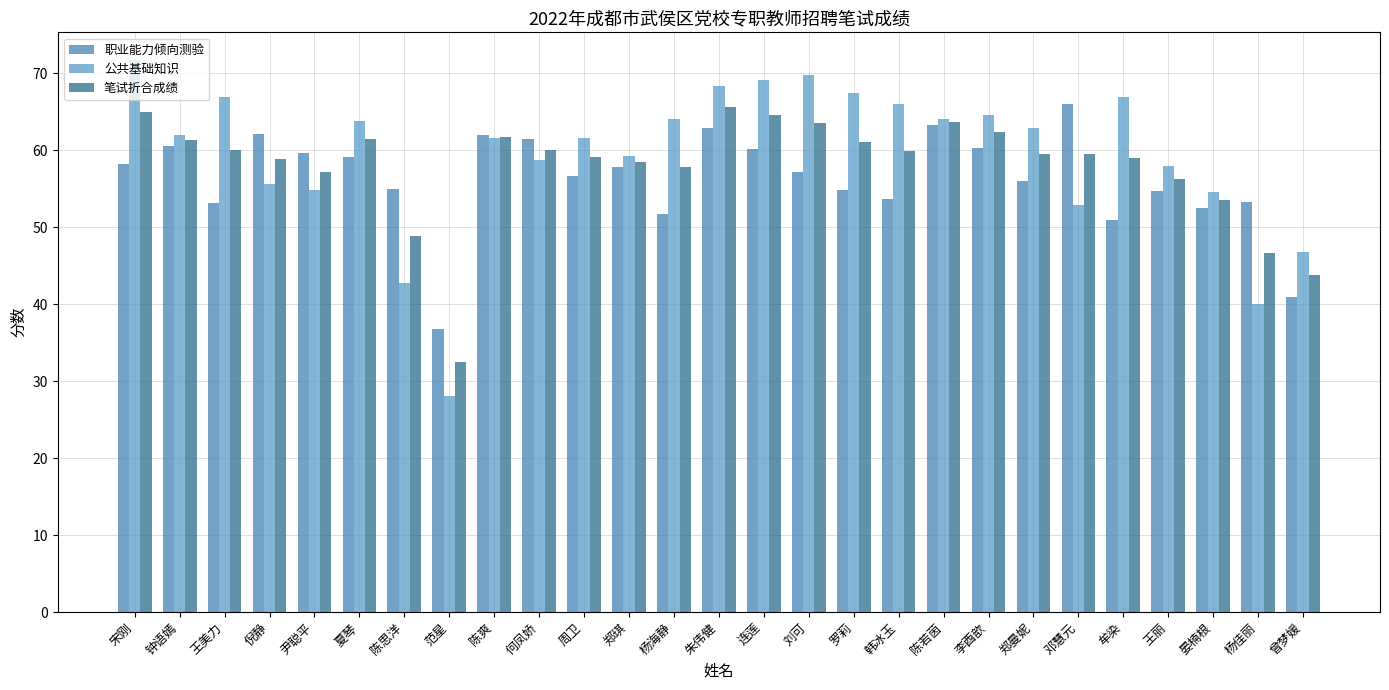

Read the 笔试折合成绩 value at 杨海静.

57.9